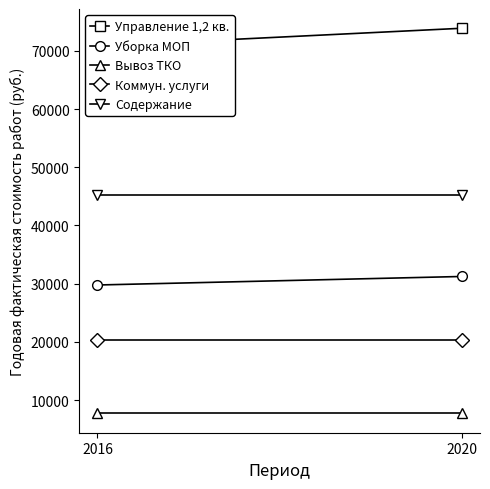

Count the number of categories in the chart.

2